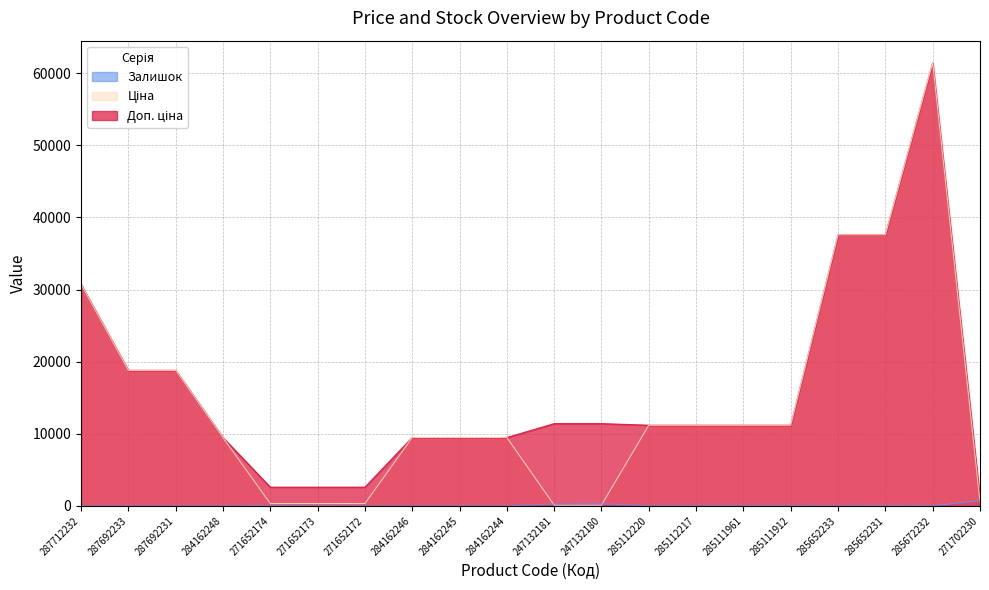

What are all the series names shown in the legend?

Доп. ціна, Ціна, Залишок